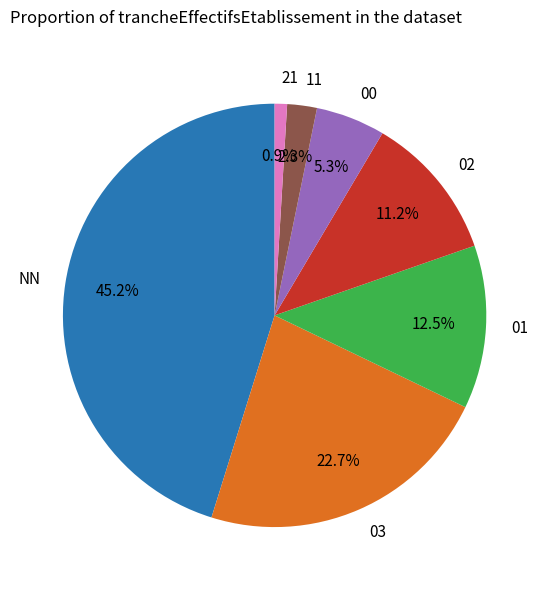

Does 03 account for over 50% of the chart?

No